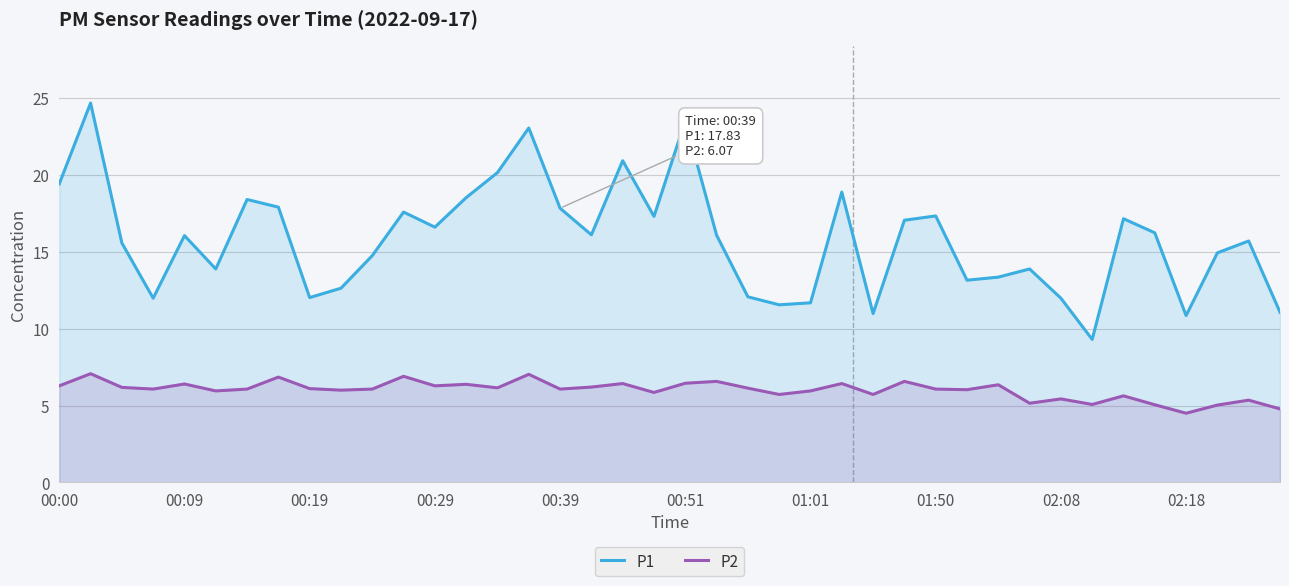

What is the smallest value displayed?

4.5